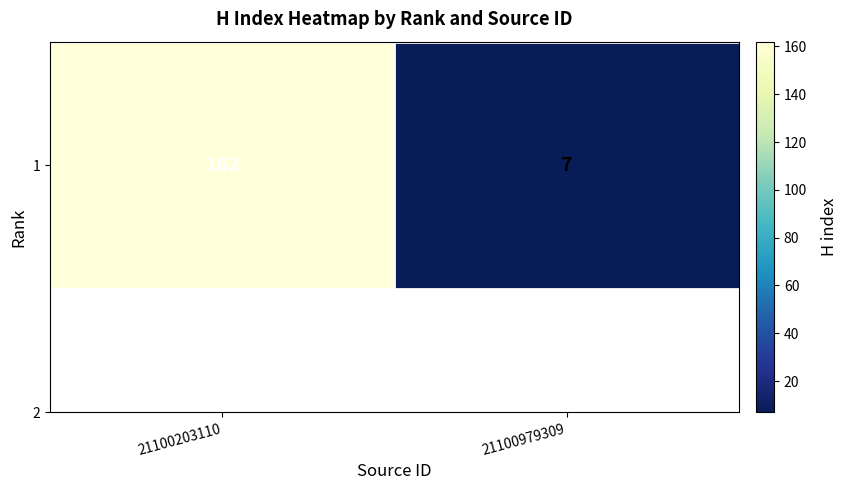

List the labels in order of value, smallest first.

21100979309, 21100203110